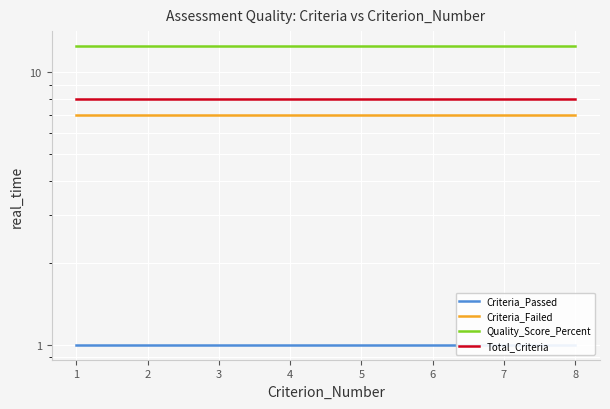

What is the difference between the highest and lowest values at 6?

11.5